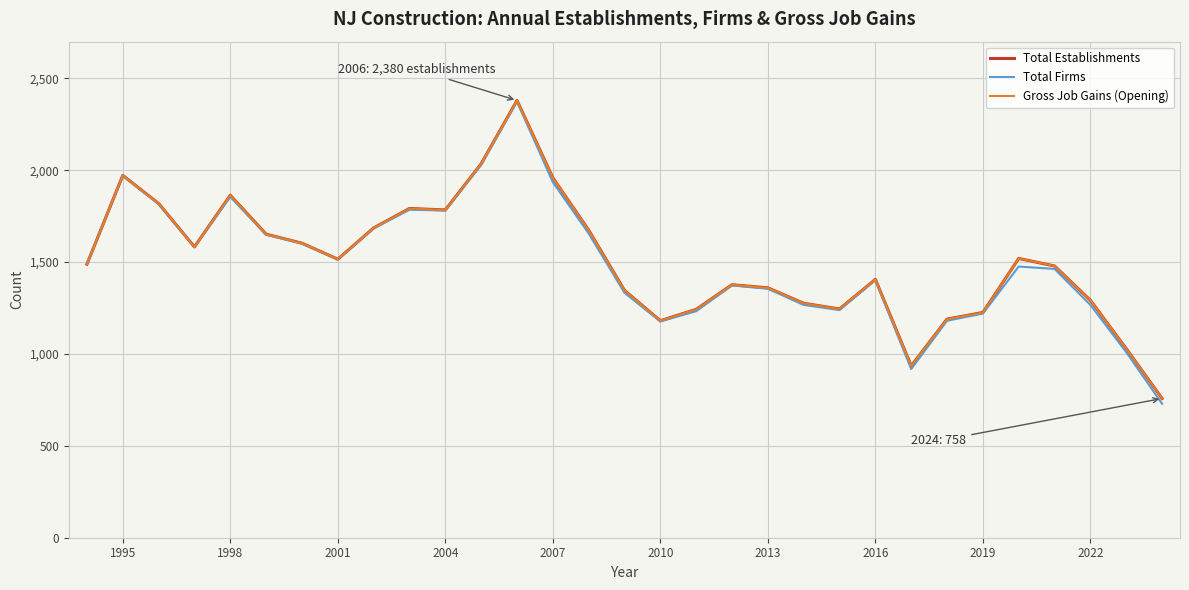

Does the chart have visible grid lines?

Yes